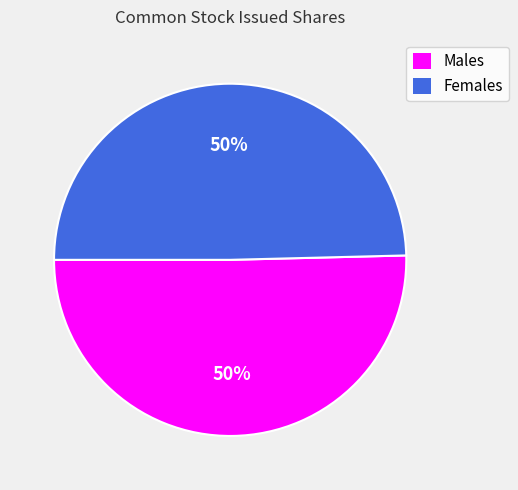

The Males slice represents 37% of the pie. True or false?

False